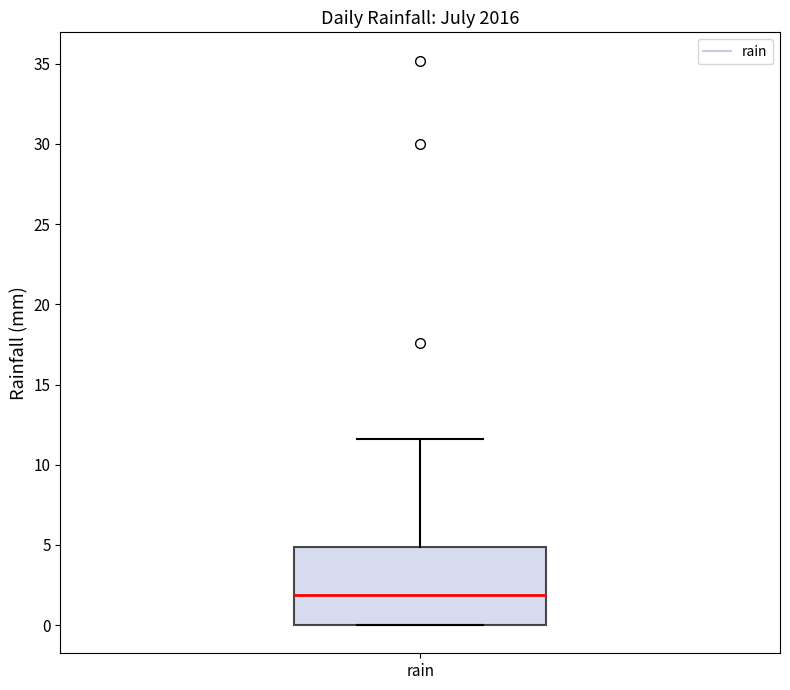

Transcribe this box plot: give where the median line is, the range the box spans, and where the two whiskers end, as read against the y-axis. The values are not printed on the chart, so give them approximately, as read against the axis.

median 2.0, box 0.0 to 5.0, whiskers 0.0 to 11.5